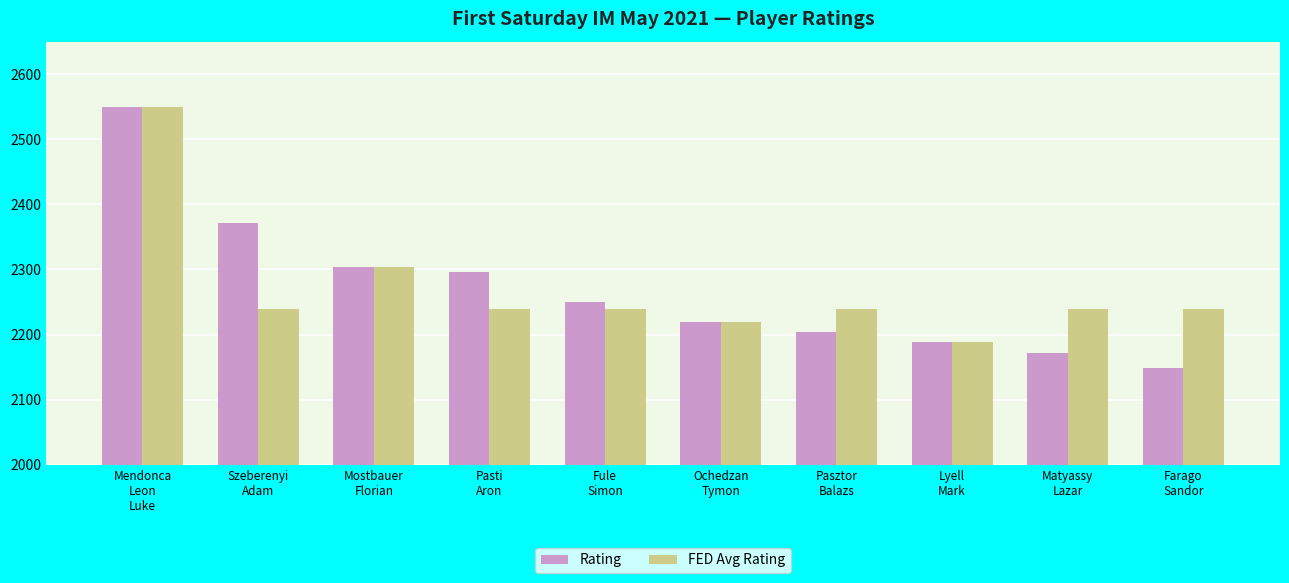

What position from the left is Mostbauer
Florian?

3